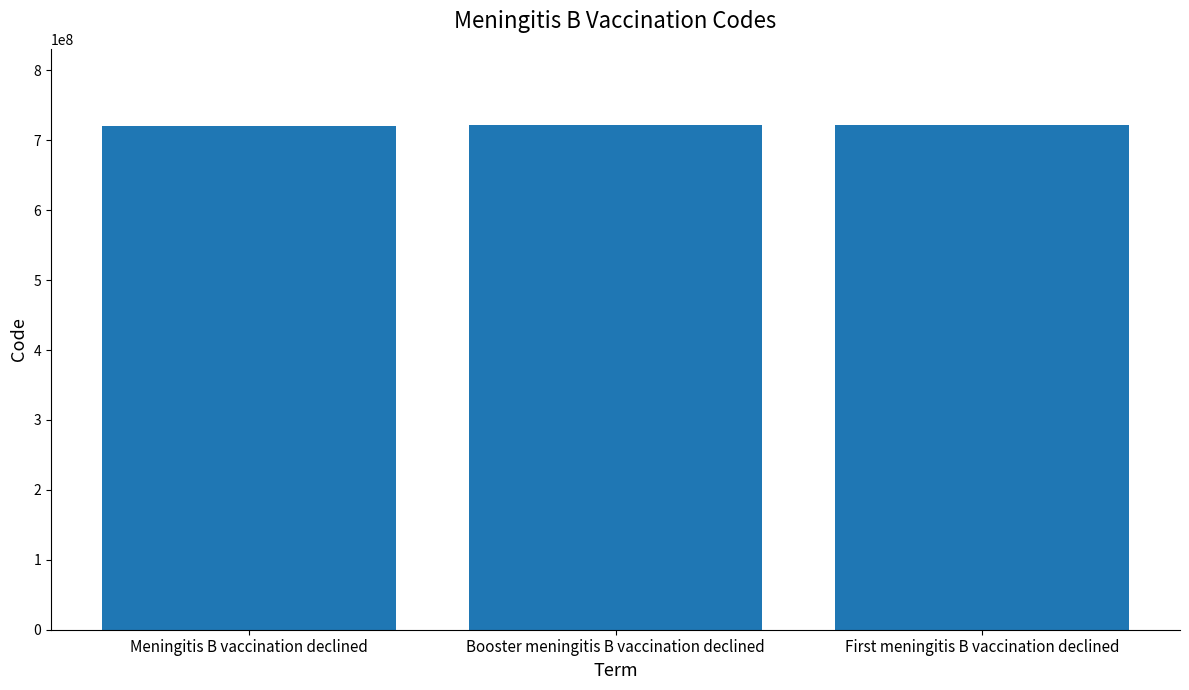

Does the chart contain stacked bars?

No